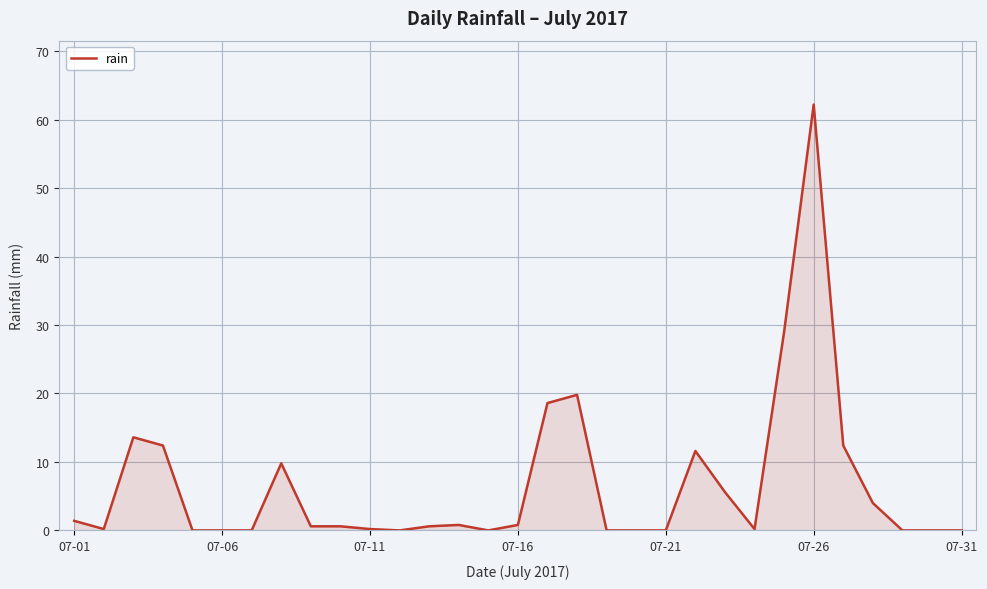

What is the difference between the maximum and minimum values?

62.2